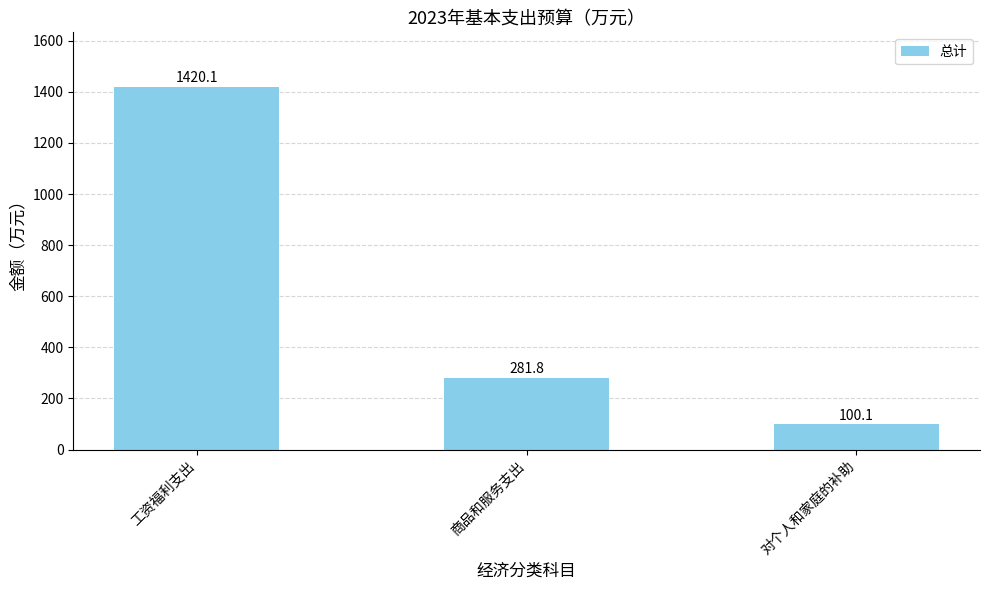

What is the label of the 3rd bar from the left?

对个人和家庭的补助